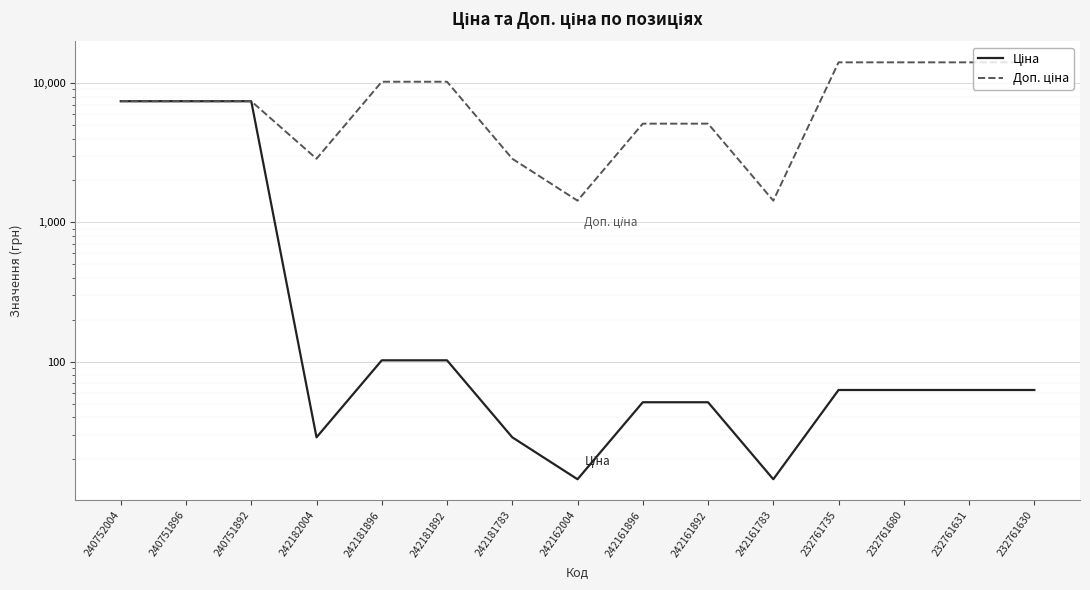

At how many categories does at least one series exceed 2785?

13